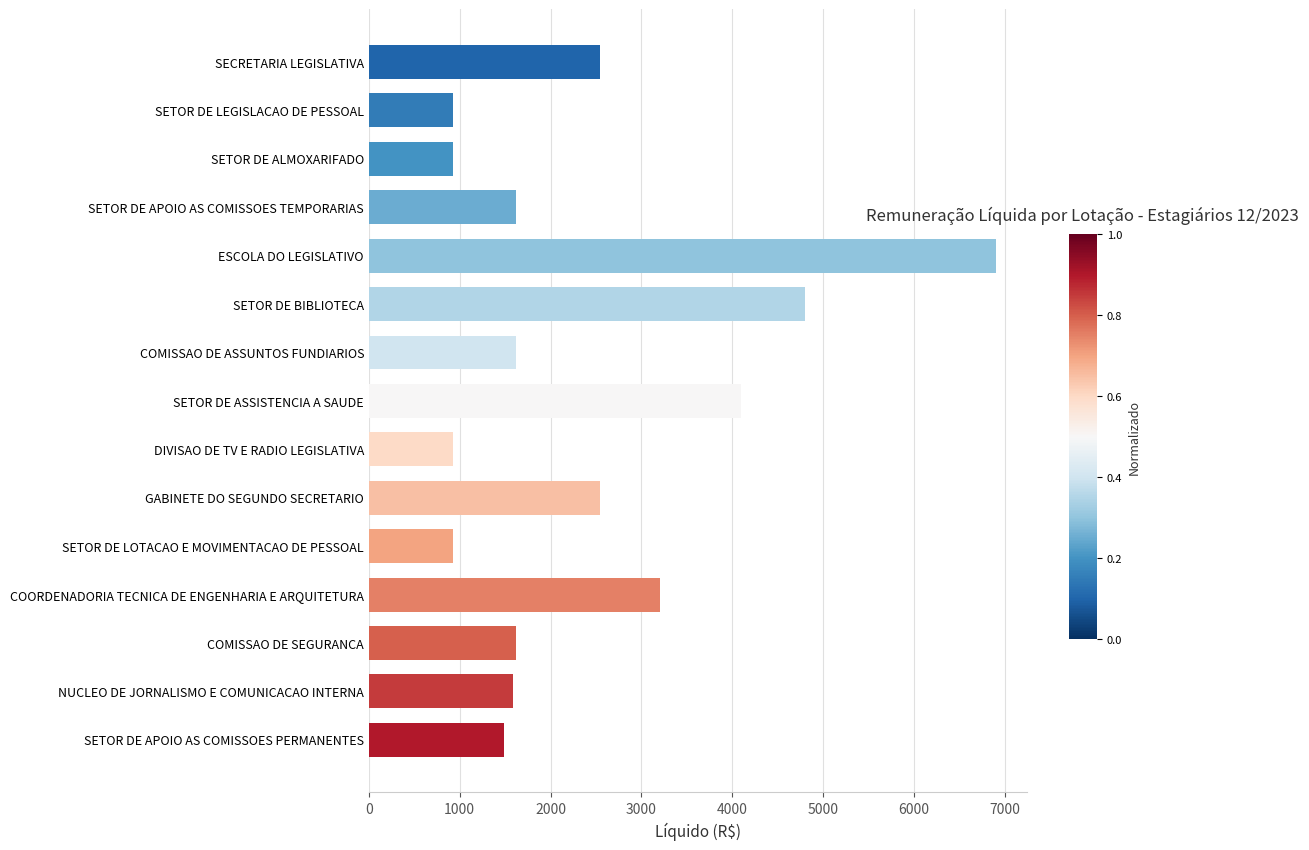

Where is the data nearest to the value 3909?

SETOR DE ASSISTENCIA A SAUDE